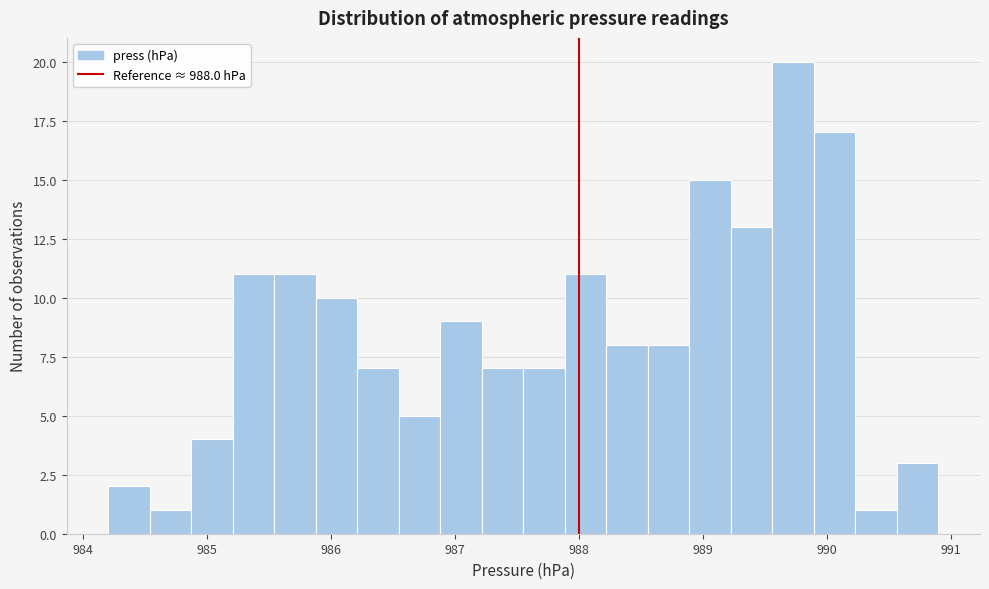

Around what value on the x-axis is the tallest bar? Give the approximate position of its centre, as read against the axis.

989.7